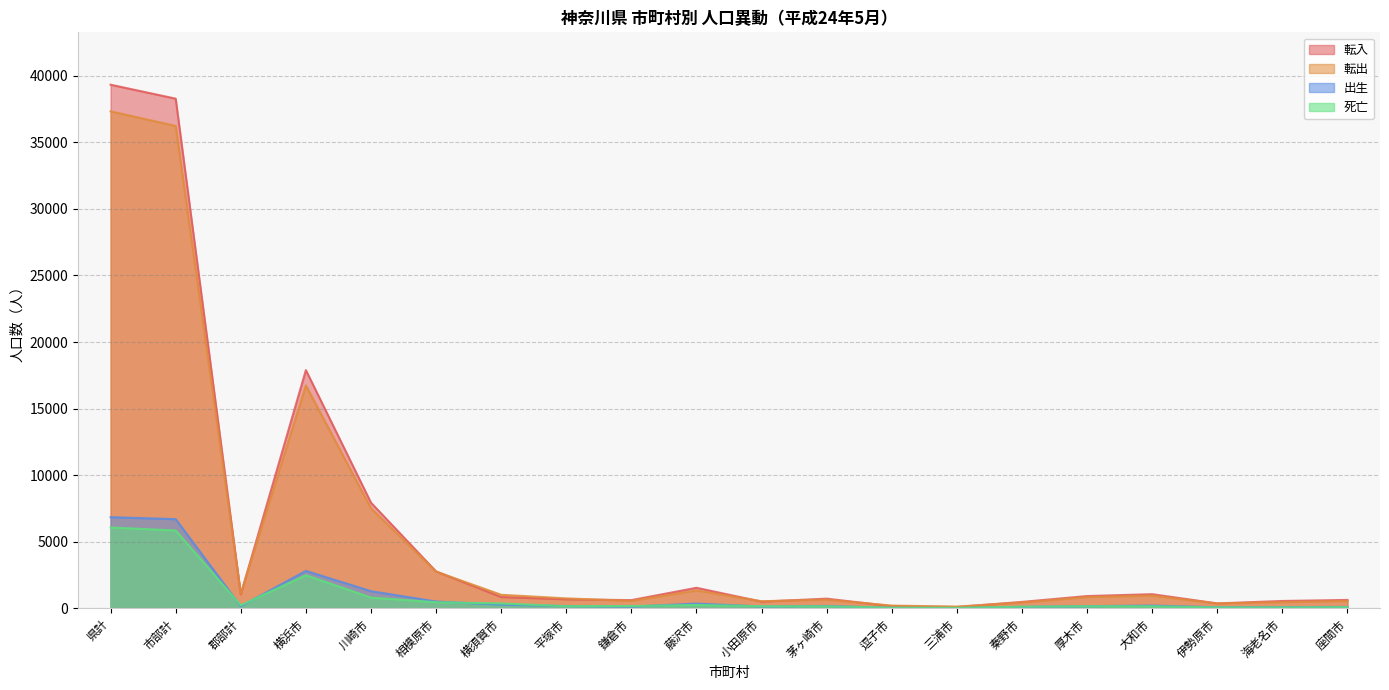

At which category is the sum across all series the highest?

県計